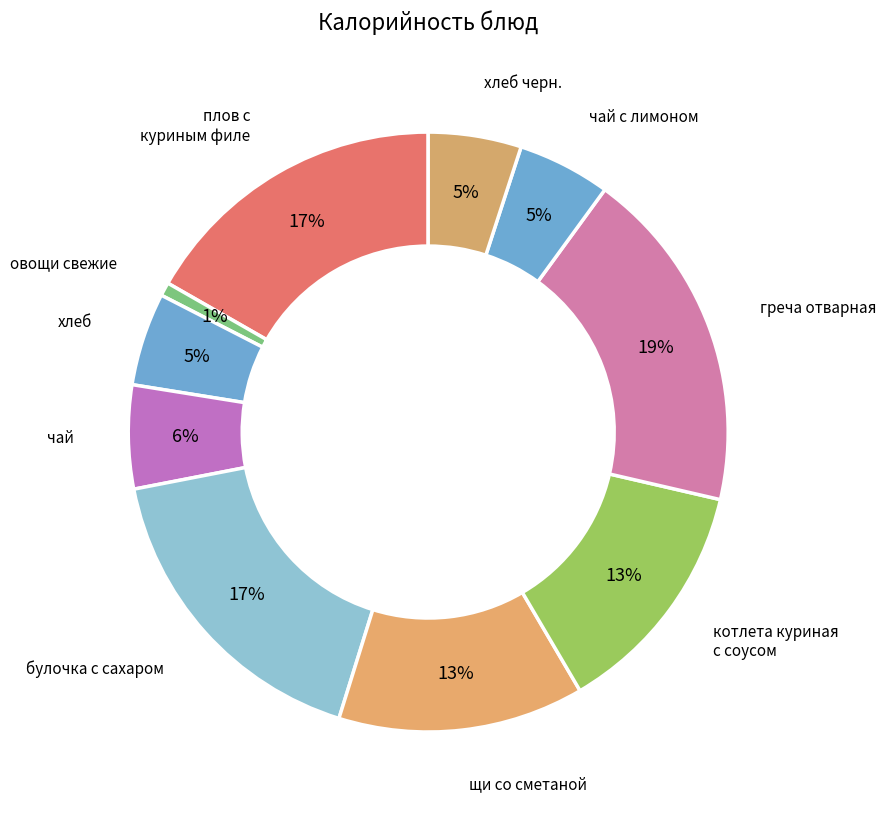

How many slices are in this pie chart?

10